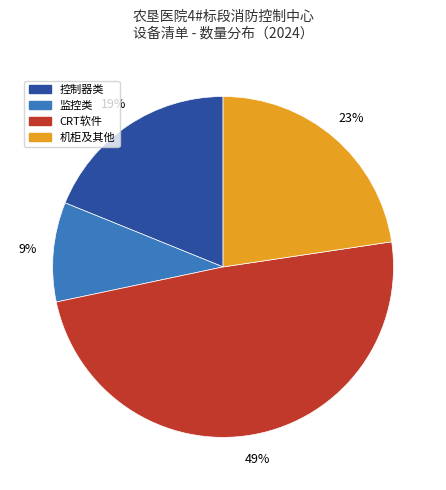

To the nearest percent, what is the difference between the largest and smallest slice percentages?

40%